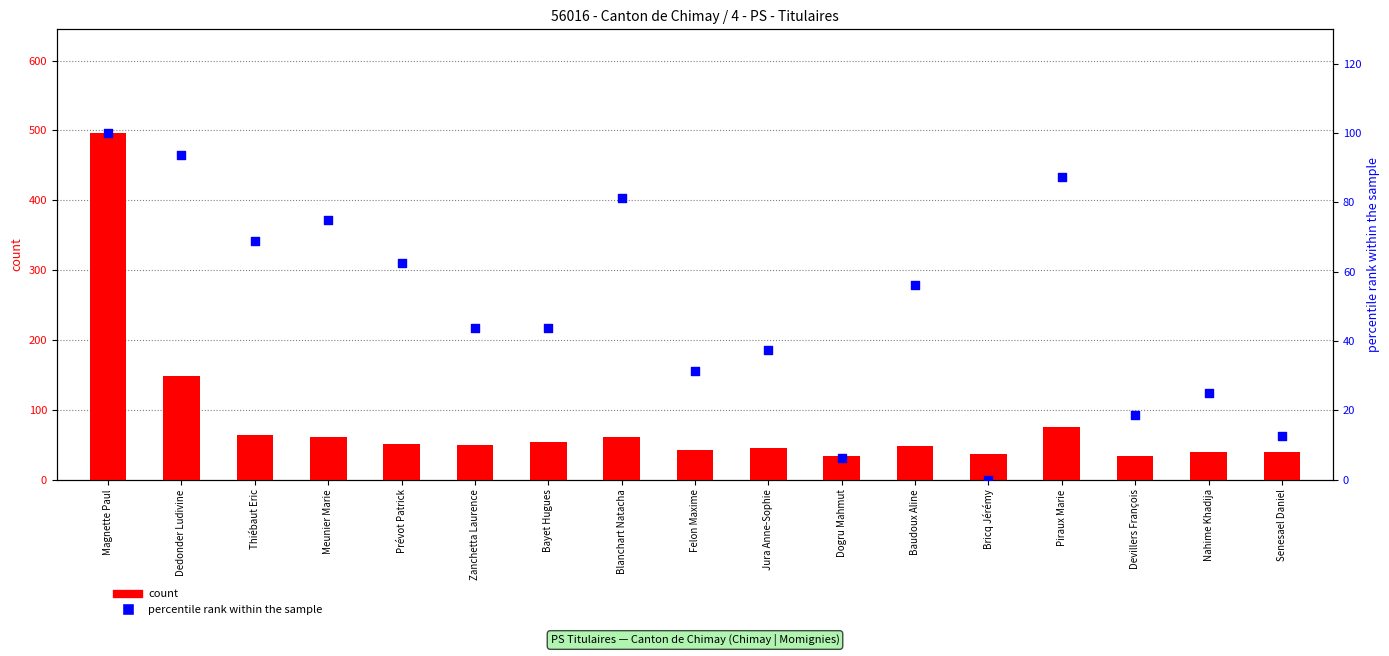

At which category is the sum across all series the highest?

Magnette Paul